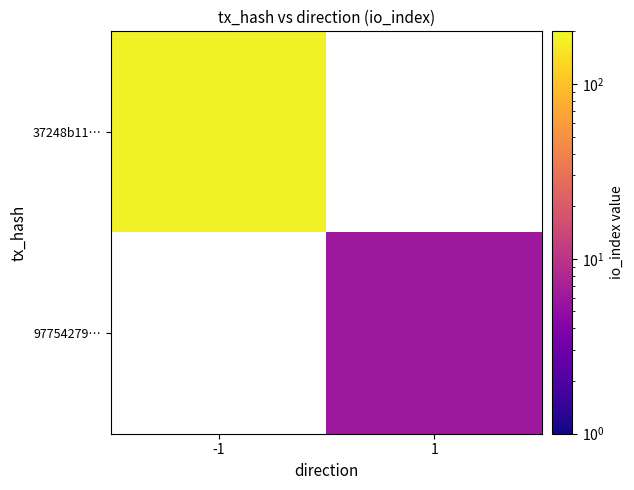

The value of 97754279… at 1 is 6.0. True or false?

True